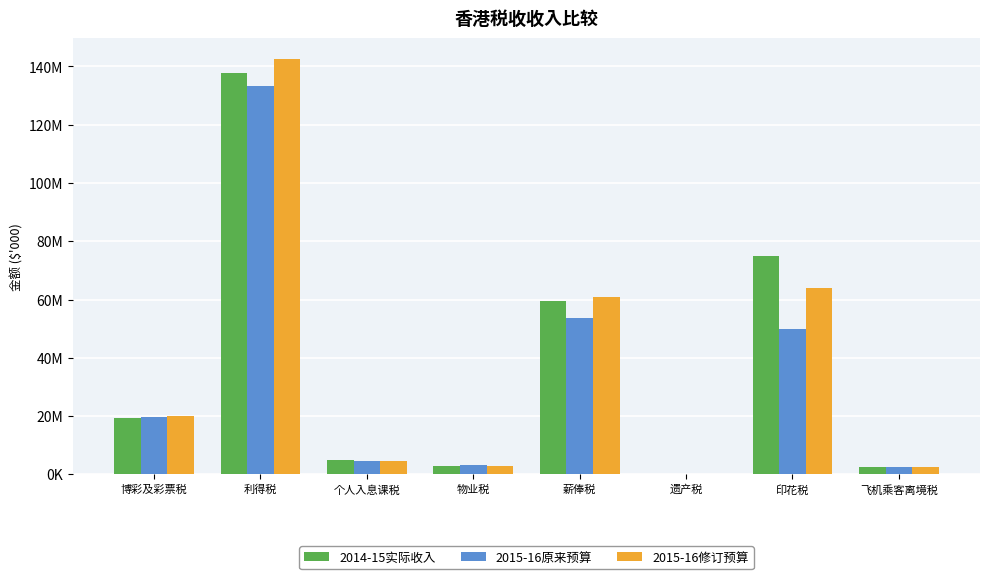

What are all the series names shown in the legend?

2014-15实际收入, 2015-16原来预算, 2015-16修订预算